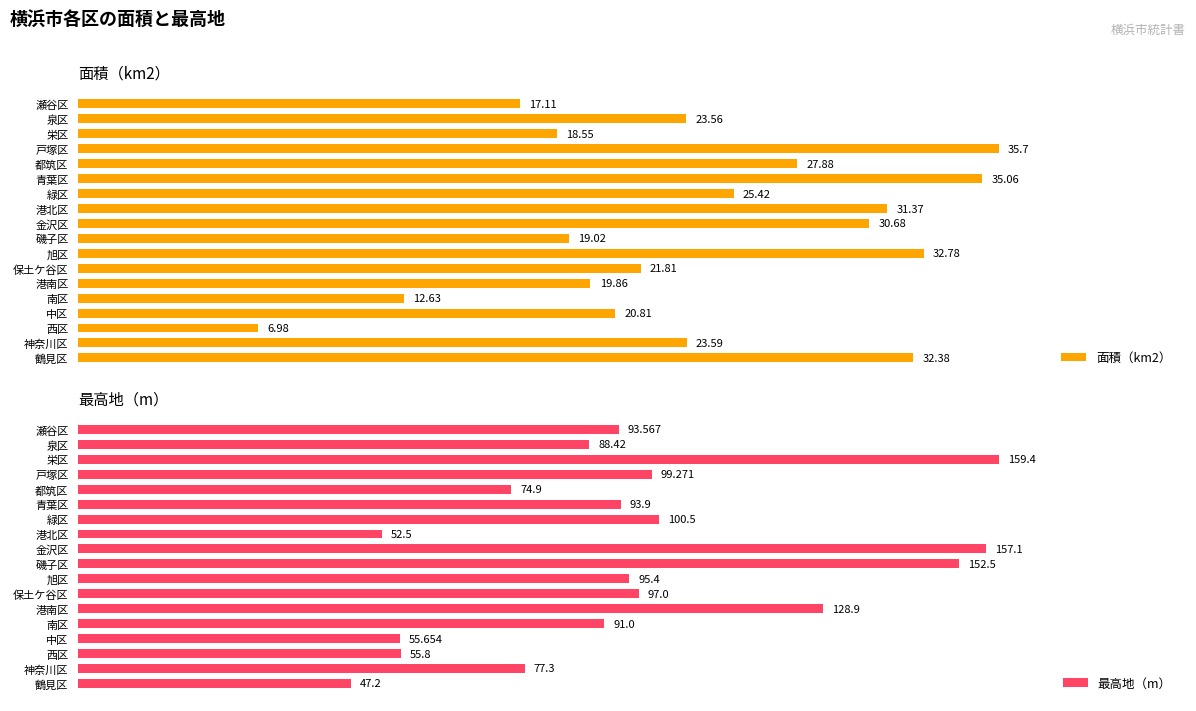

List the series in order of their peak value, highest first.

最高地（m）, 面積（km2）